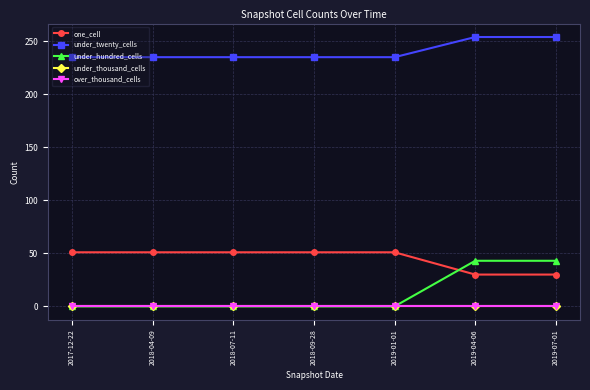

Is it true that over_thousand_cells equals 0 at 2019-07-01?

True